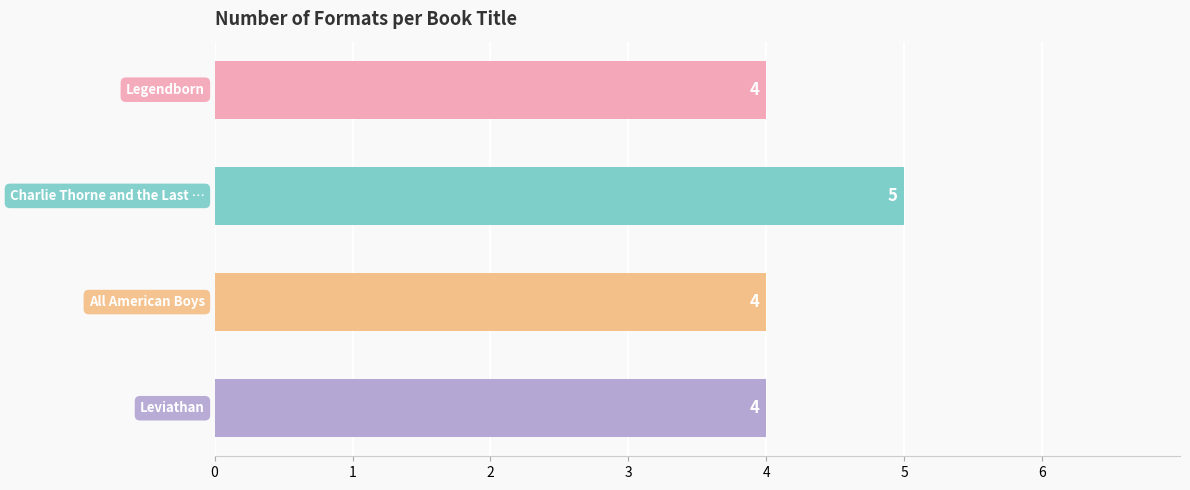

What is the sum of all values?

17